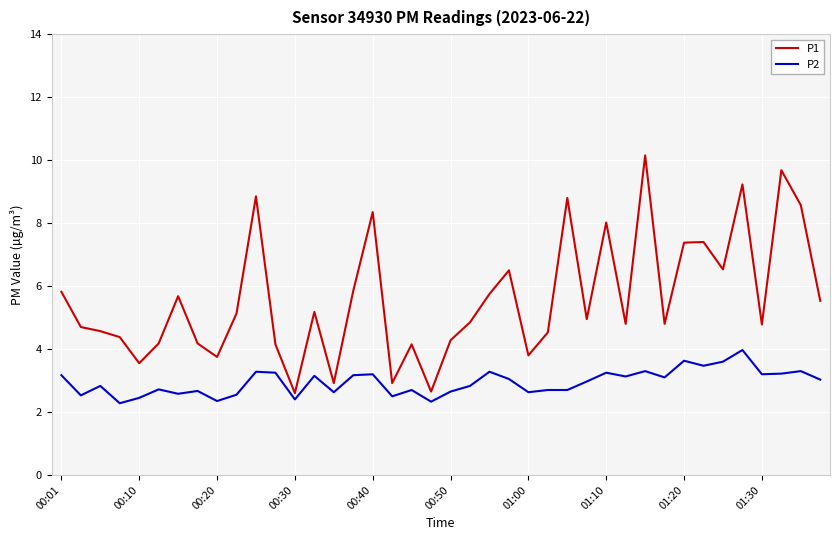

At how many categories does at least one series exceed 6?

12